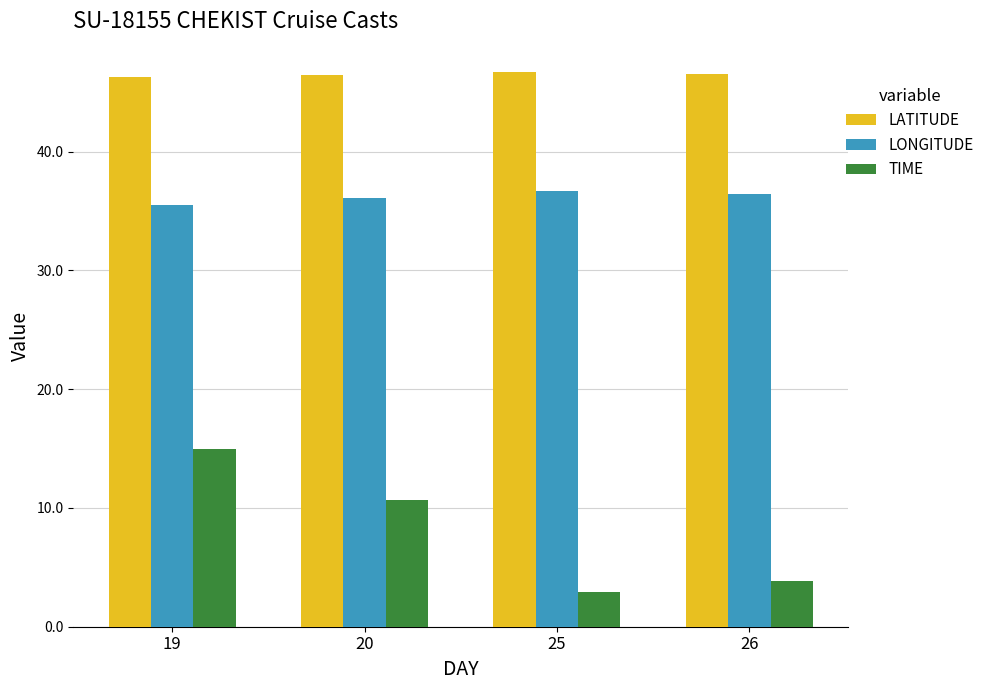

True or false: LATITUDE has a value of 70.1 at 26.

False